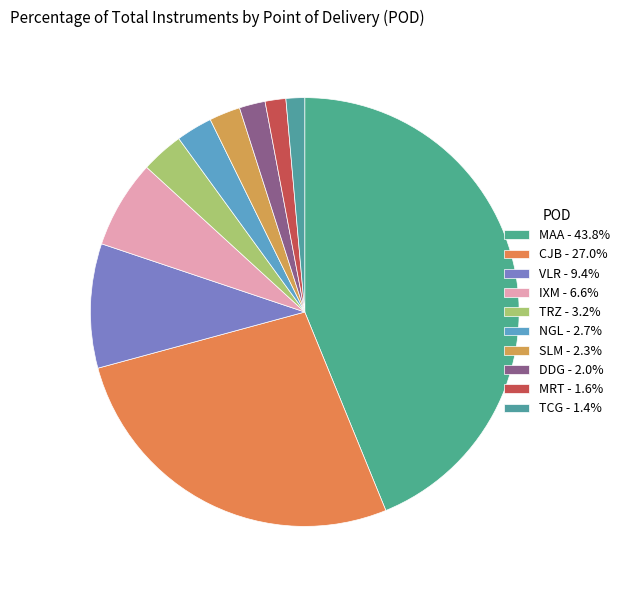

To the nearest percent, what is the average slice percentage?

10%